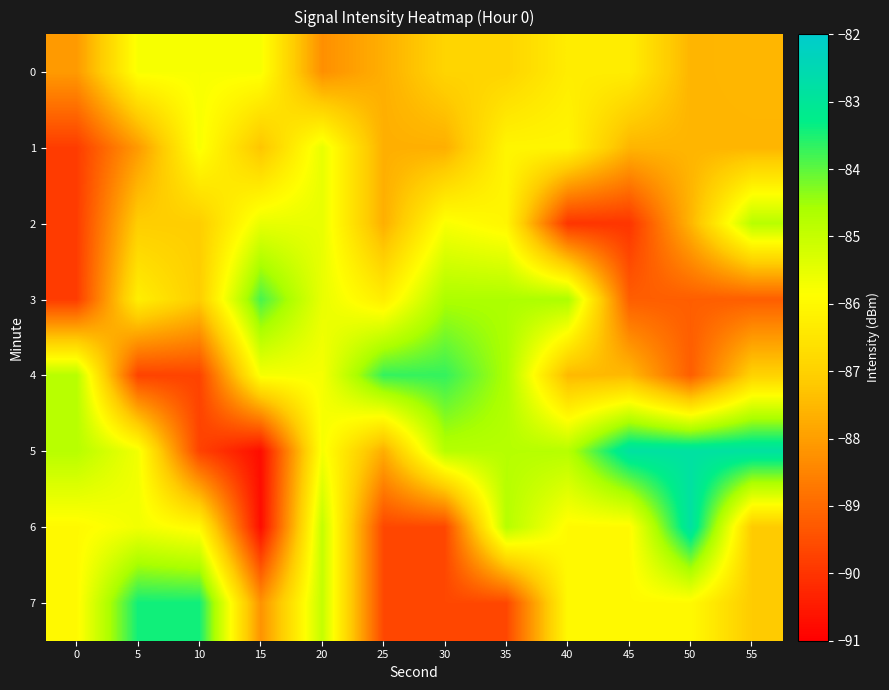

How many series are shown in this chart?

8